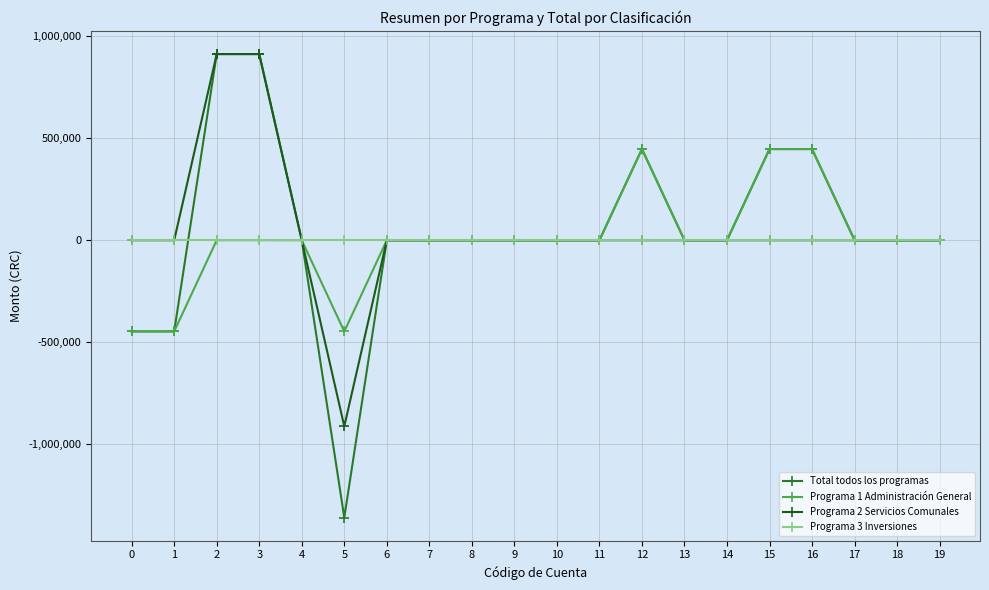

How many data points in Total todos los programas are less than 0?

4